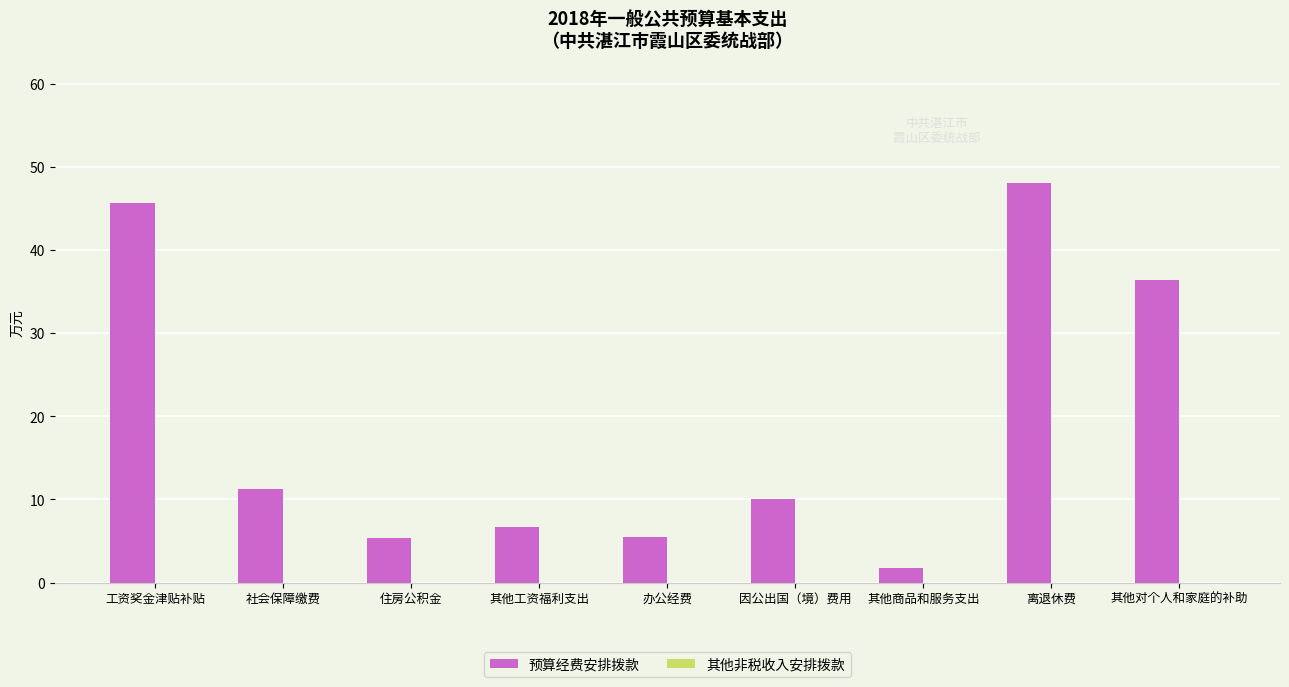

What is the ratio of the value at 因公出国（境）费用 to the value at 其他工资福利支出?

1.5